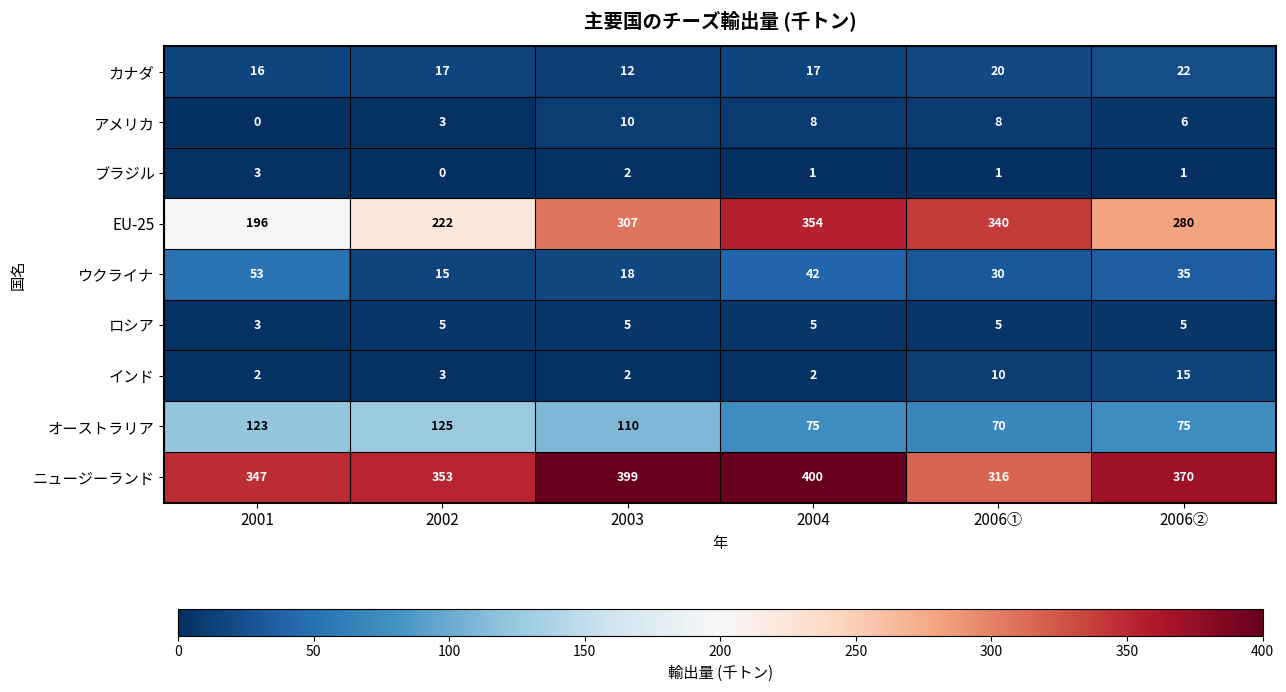

Where does the ブラジル series first go above 1?

2001